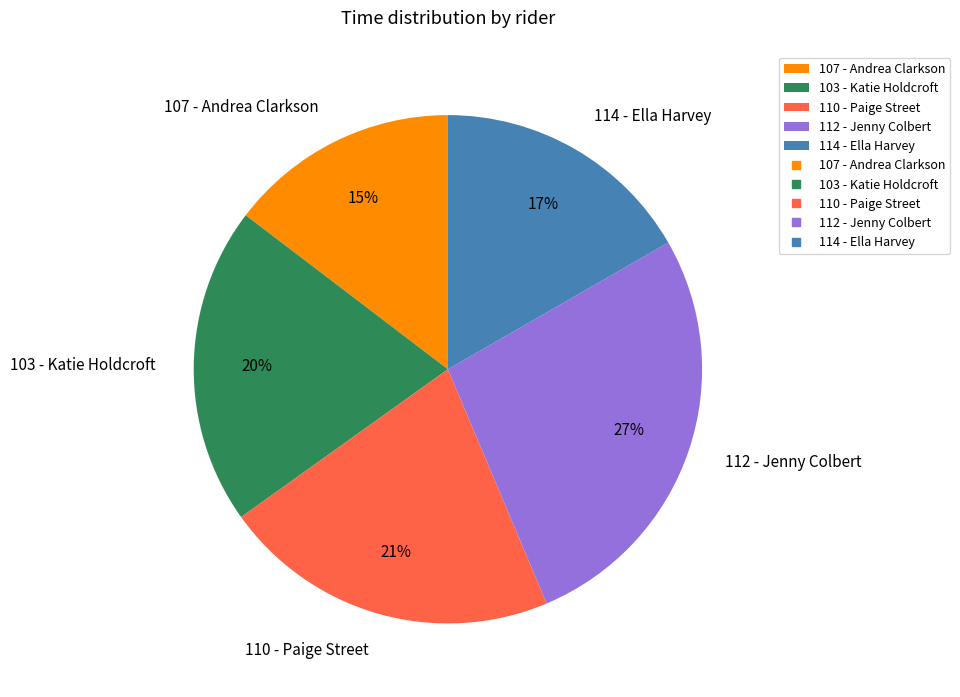

To the nearest percent, what is the average slice percentage?

20%